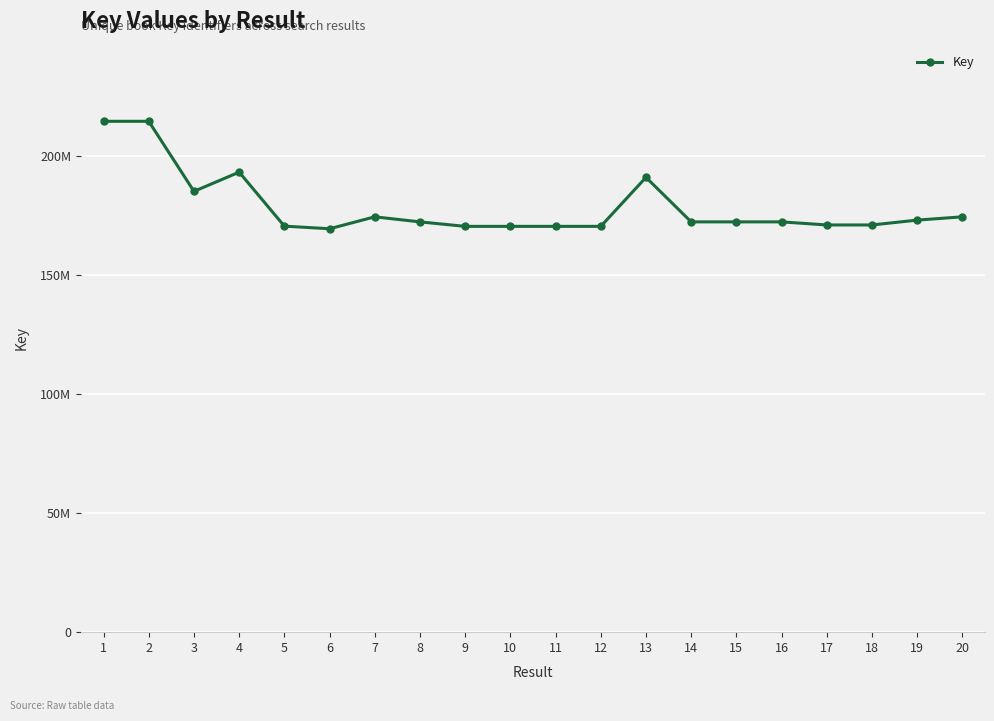

Reading right to left, what are all the values shown in this chart?

20=174546589	19=173167769	18=171126924	17=171126882	16=172423088	15=172423353	14=172422476	13=191127604	12=170539839	11=170539736	10=170539009	9=170538480	8=172423719	7=174545955	6=169536110	5=170633091	4=193322169	3=185246860	2=214692200	1=214692360